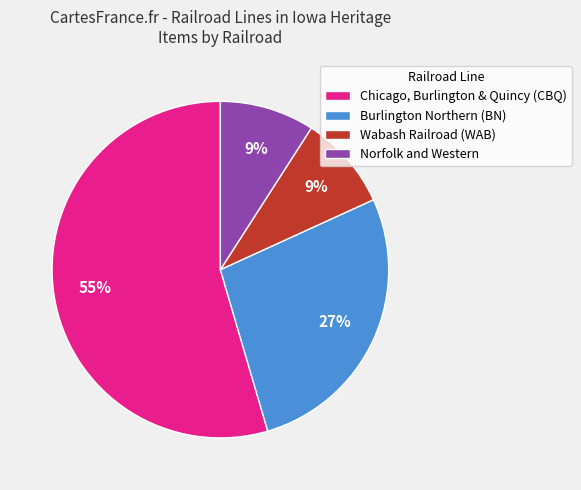

How many segments does this pie chart have?

4